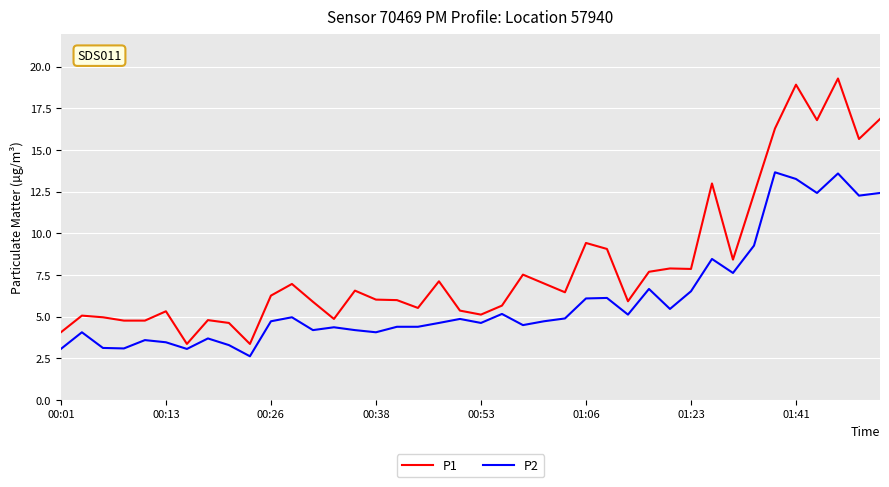

Is this an area chart (filled region under the line)?

No